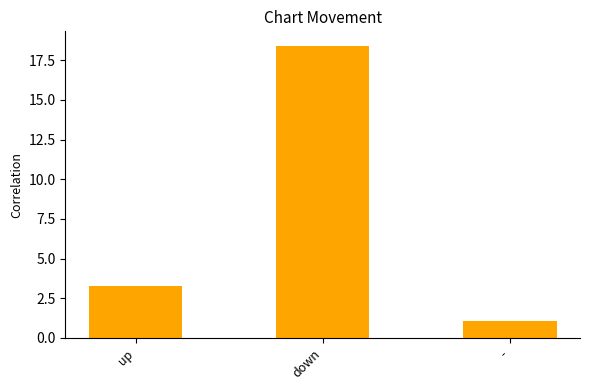

Reading left to right, what are all the values shown in this chart?

up=3.3	down=18.4	-=1.1